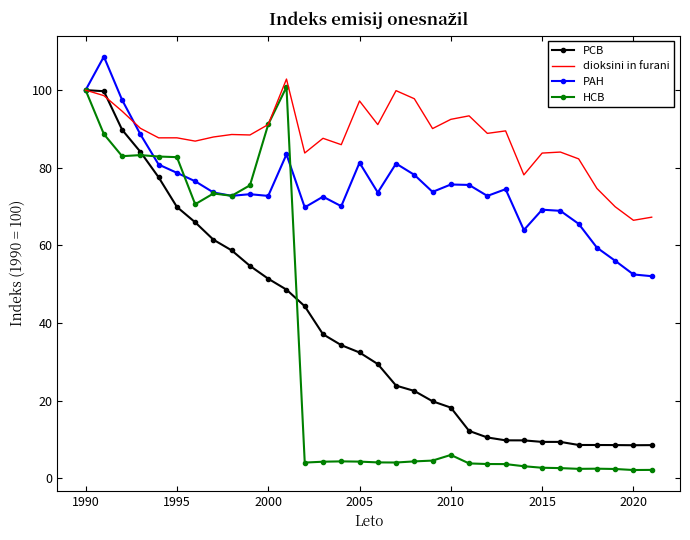

Which series has the largest range (max minus min)?

HCB